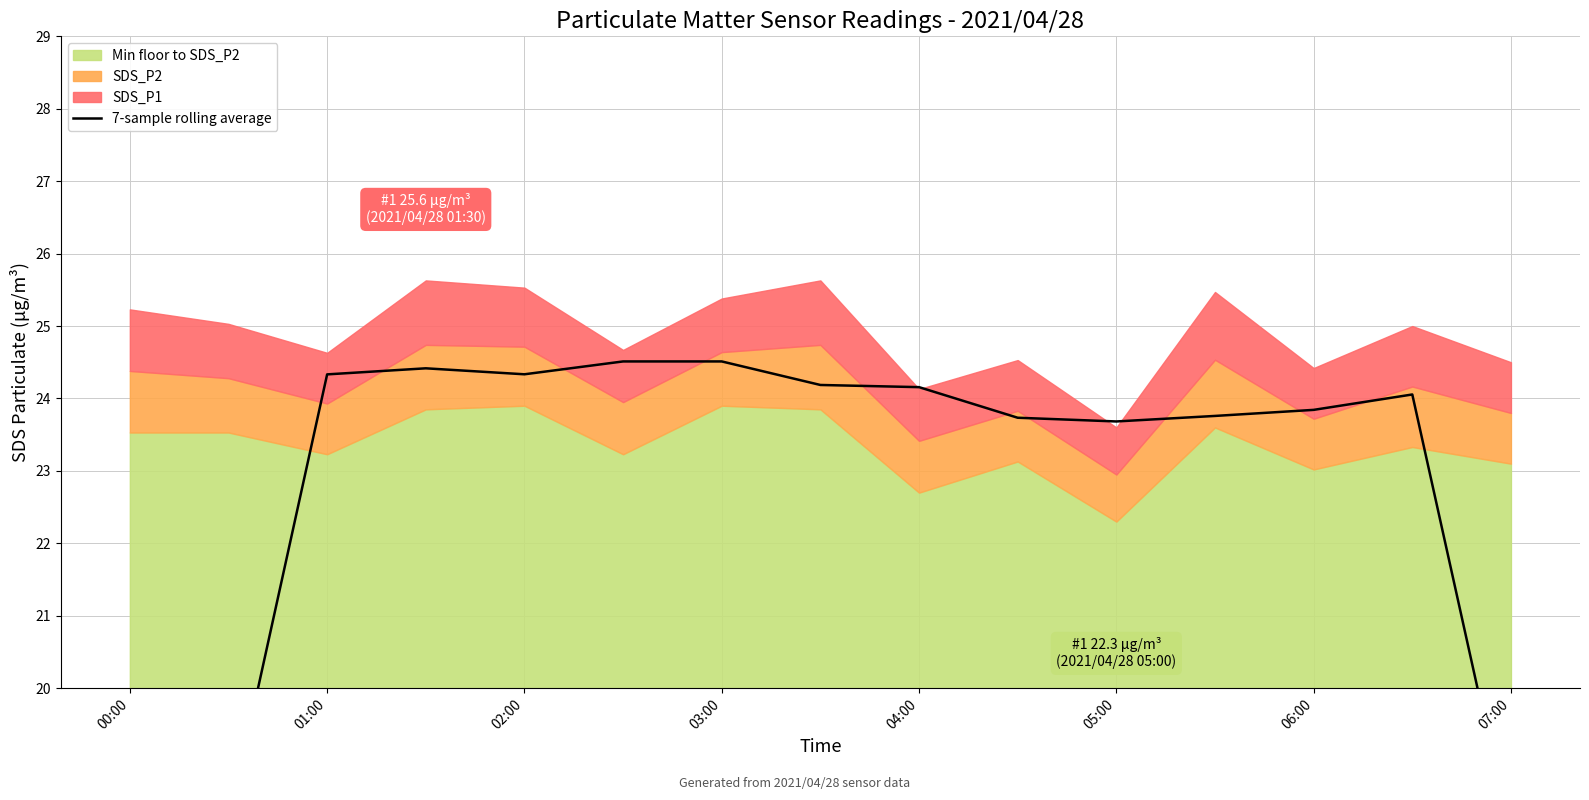

Reading left to right, what are all the values shown in this chart?

12.2	18.1	24.3	24.4	24.3	24.5	24.5	24.2	24.2	23.7	23.7	23.8	23.8	24.1	17.9